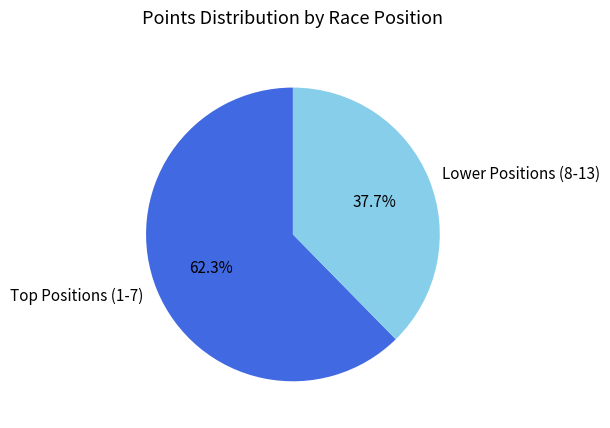

What is the largest slice in the pie chart?

Top Positions (1-7)